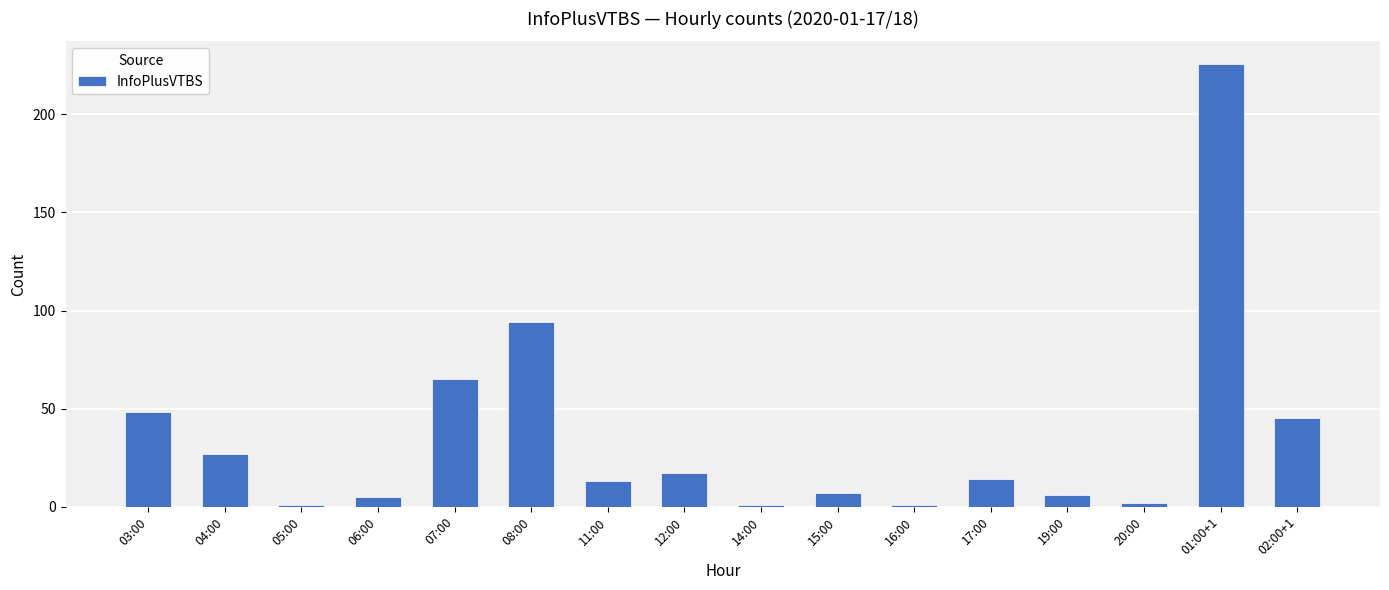

How many bars are there in total?

16